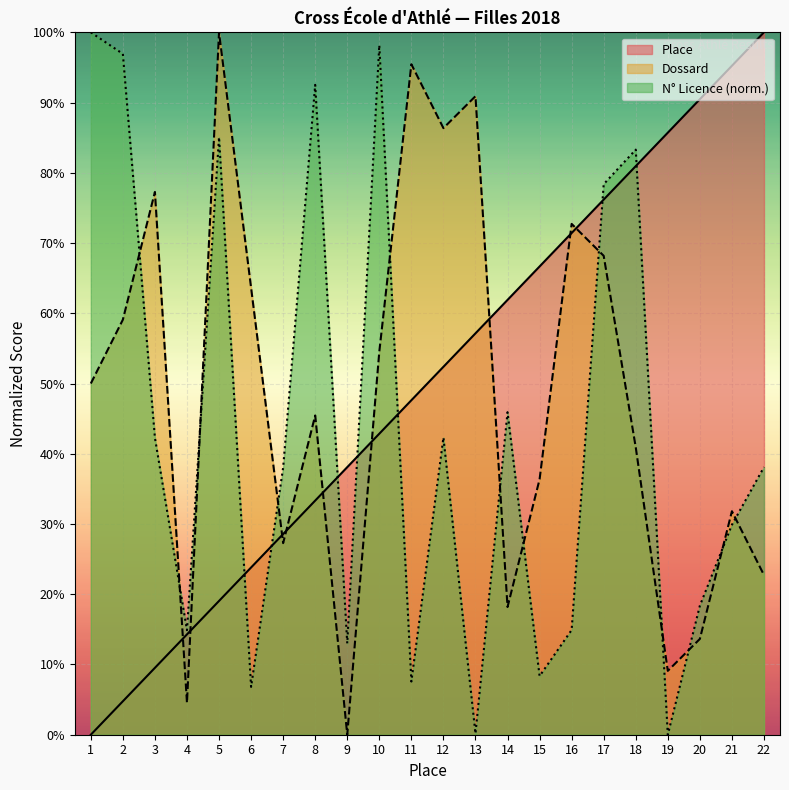

What is the total value across all series at 22?

160.8